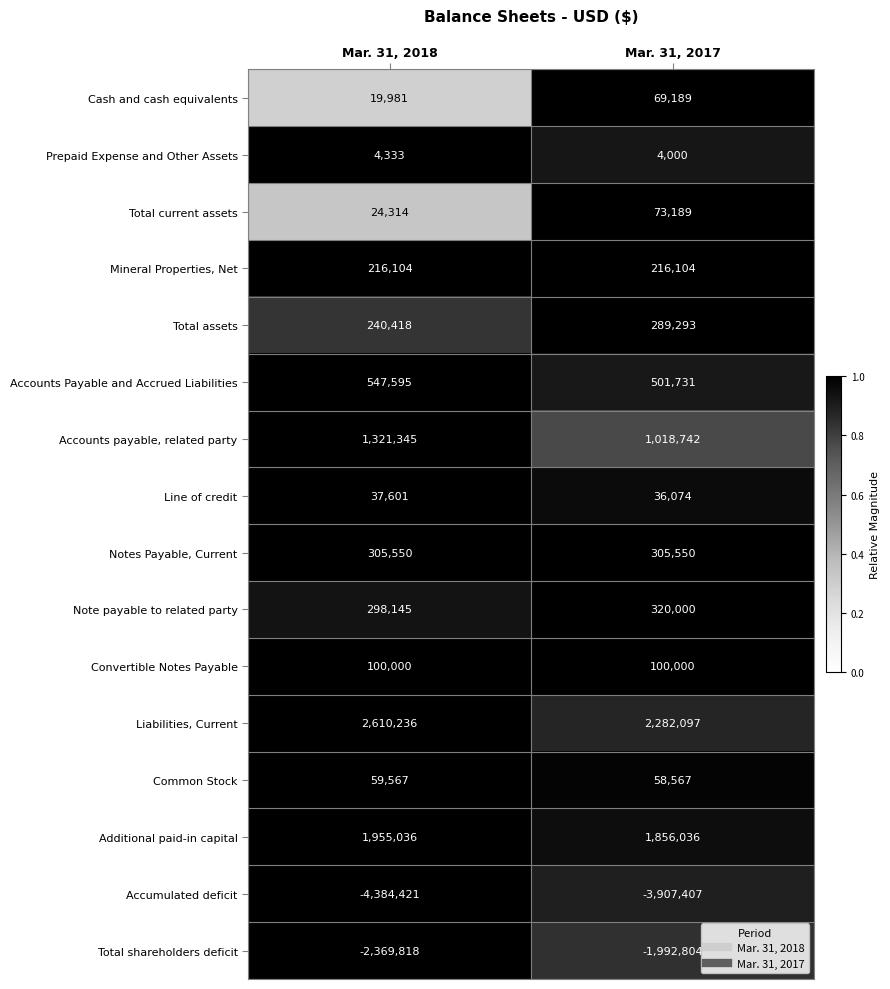

Is the value of Accounts payable, related party at Mar. 31, 2017 greater than the value of Common Stock at Mar. 31, 2017?

Yes